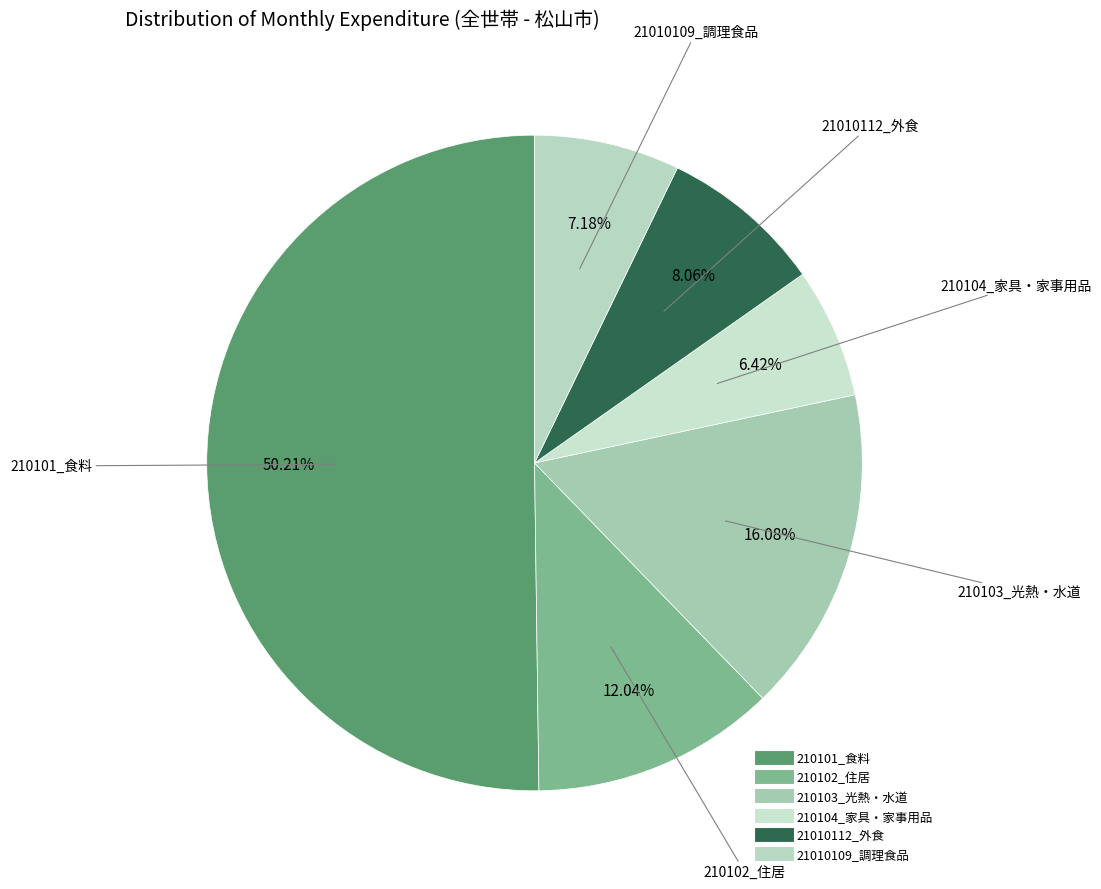

Which category accounts for the majority?

210101_食料